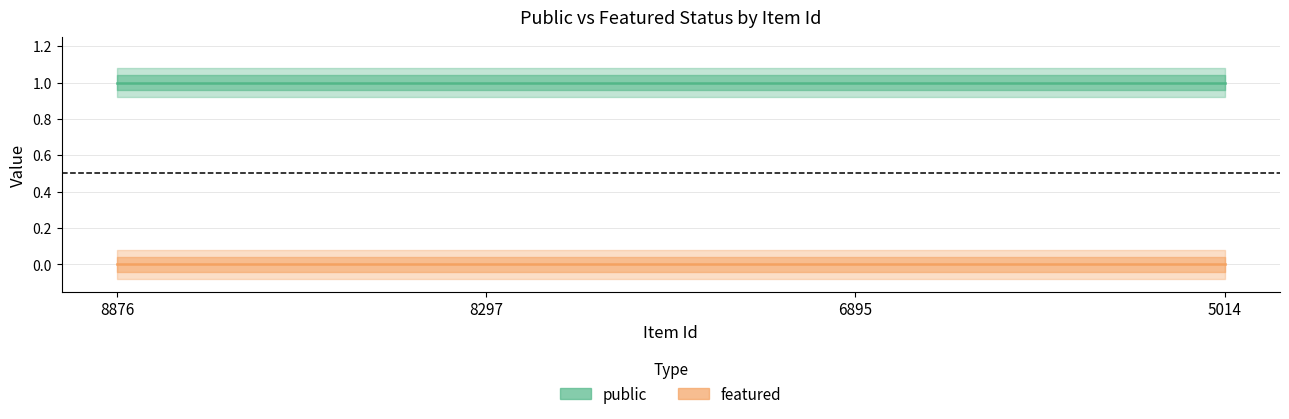

True or false: public and featured intersect in this chart.

False